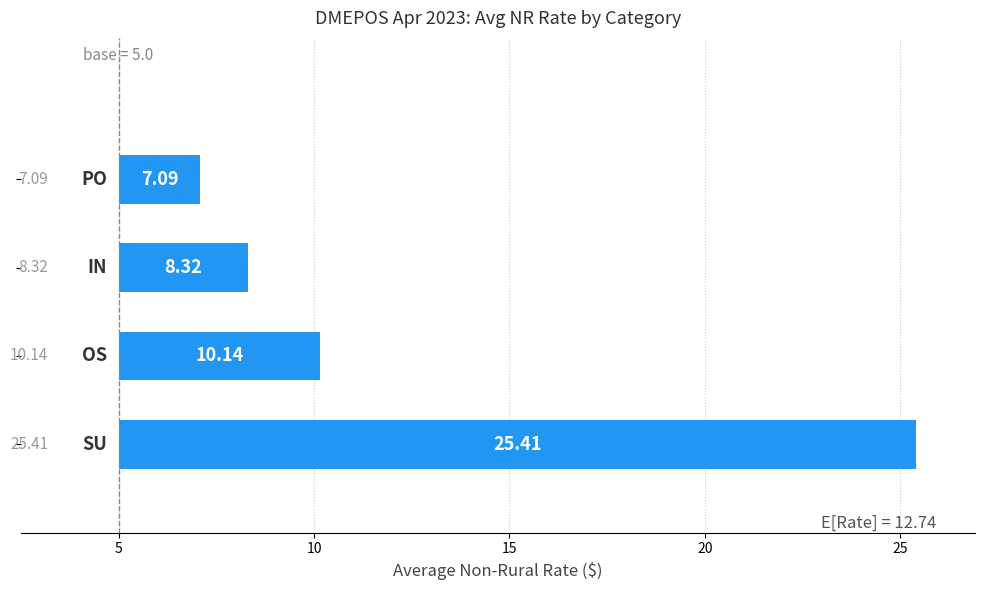

What is the difference between the second highest and second lowest values?

1.8